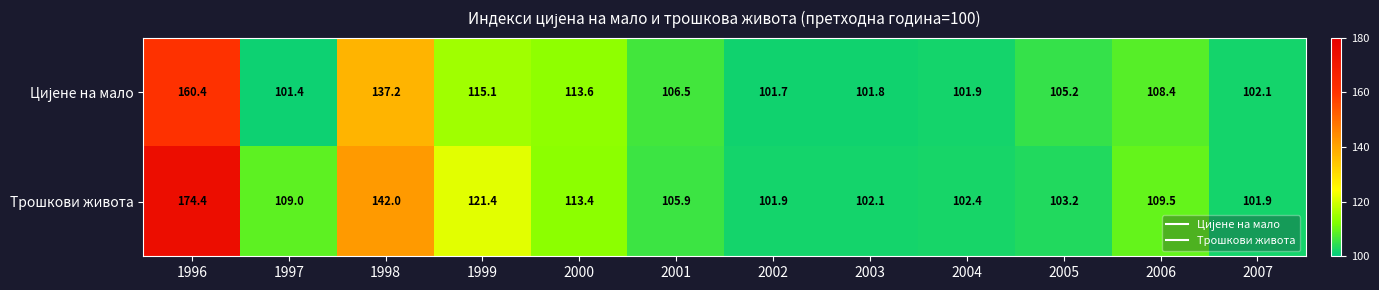

What is the difference between the maximum and minimum values in the Трошкови живота series?

72.5